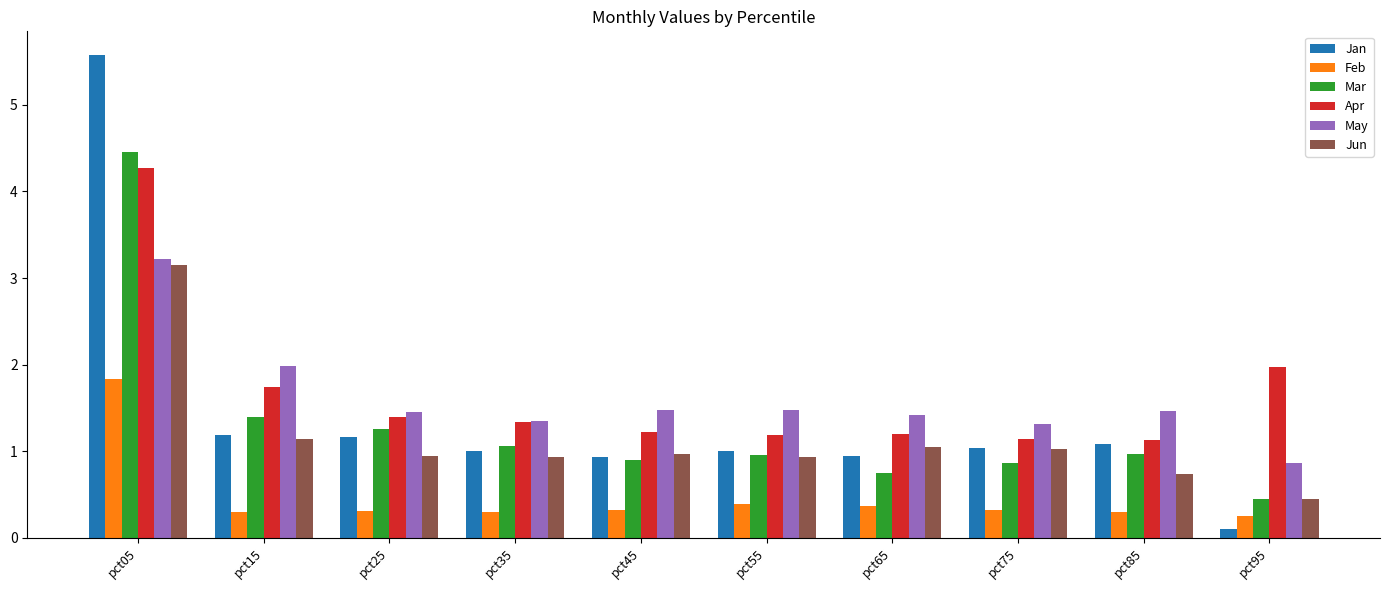

Are the bars horizontal?

No